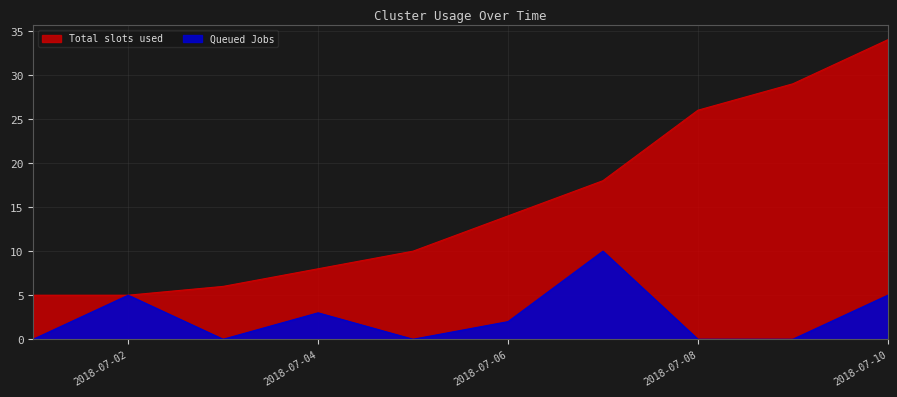

The chart shows a value of 26 at 2018-07-08. True or false?

True